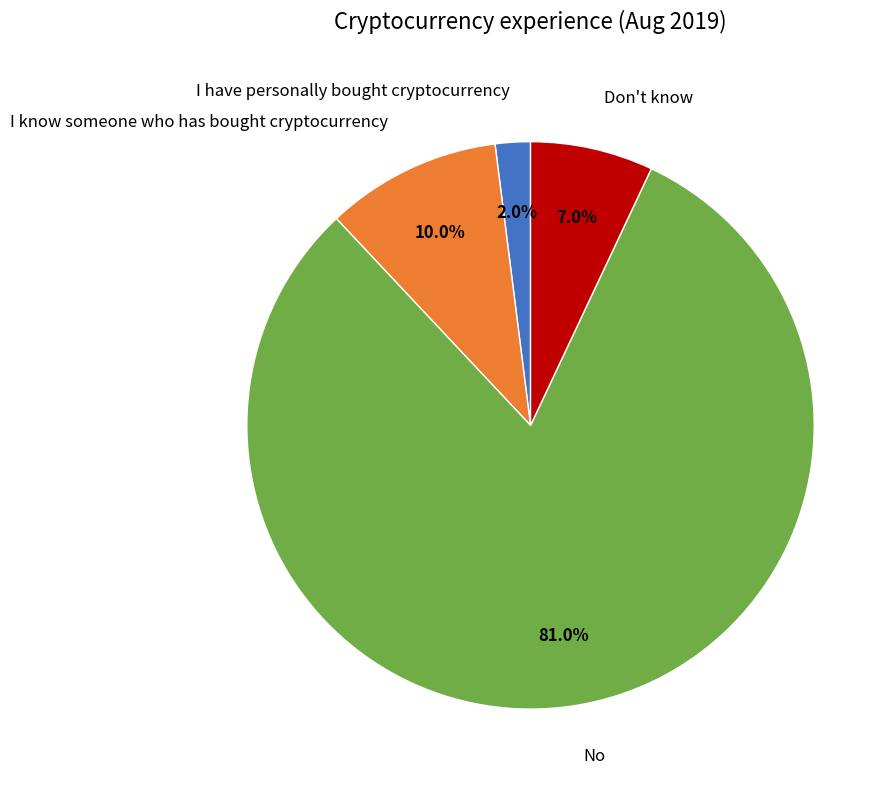

To the nearest percent, what percentage of the pie is Don't know?

7%